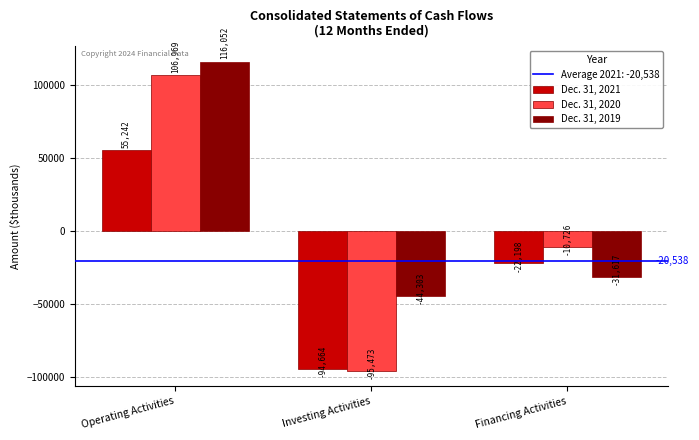

Reading left to right, what are all the values shown in this chart?

Dec. 31, 2021: Operating Activities=55242	Investing Activities=-94664	Financing Activities=-22198
Dec. 31, 2020: Operating Activities=106969	Investing Activities=-95473	Financing Activities=-10726
Dec. 31, 2019: Operating Activities=116052	Investing Activities=-44303	Financing Activities=-31617